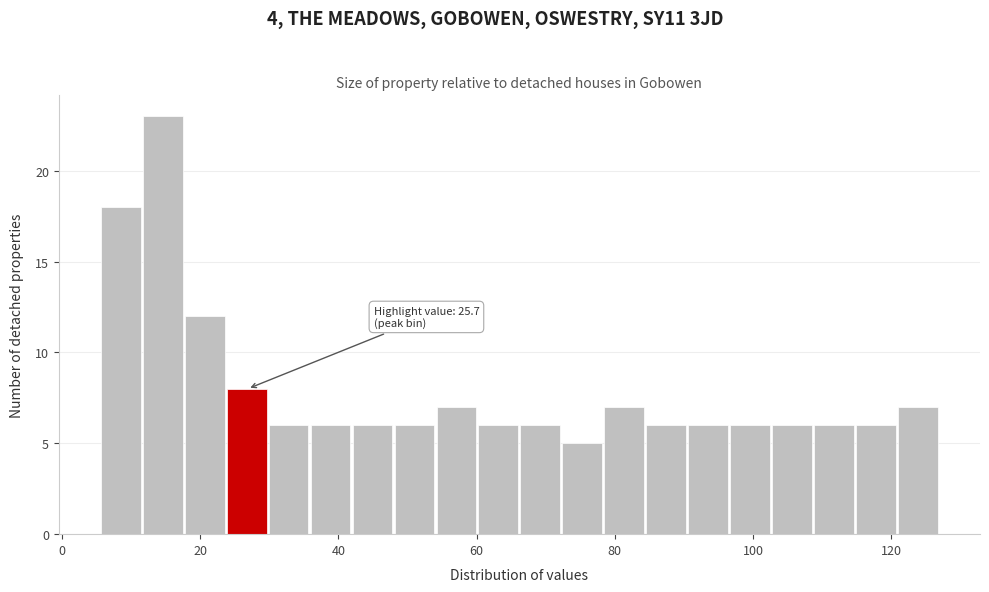

Read against the x-axis, roughly where is the centre of the tallest bar?

14